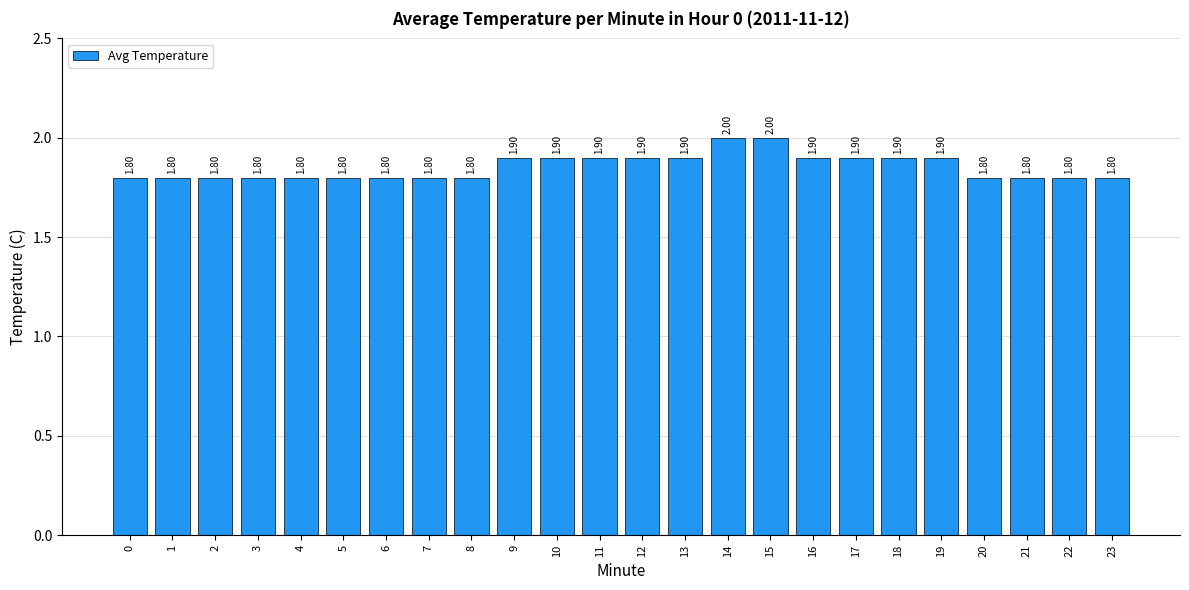

Count the number of categories in the chart.

24